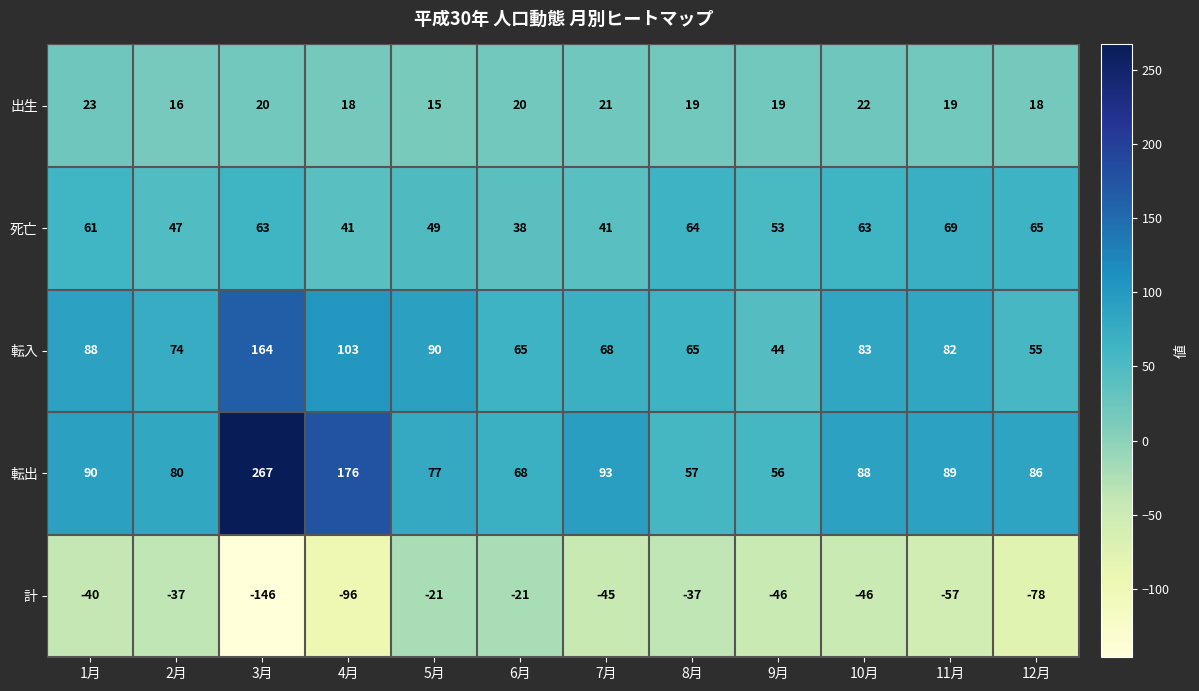

Between 4月 and 12月, which series saw the biggest shift?

転出